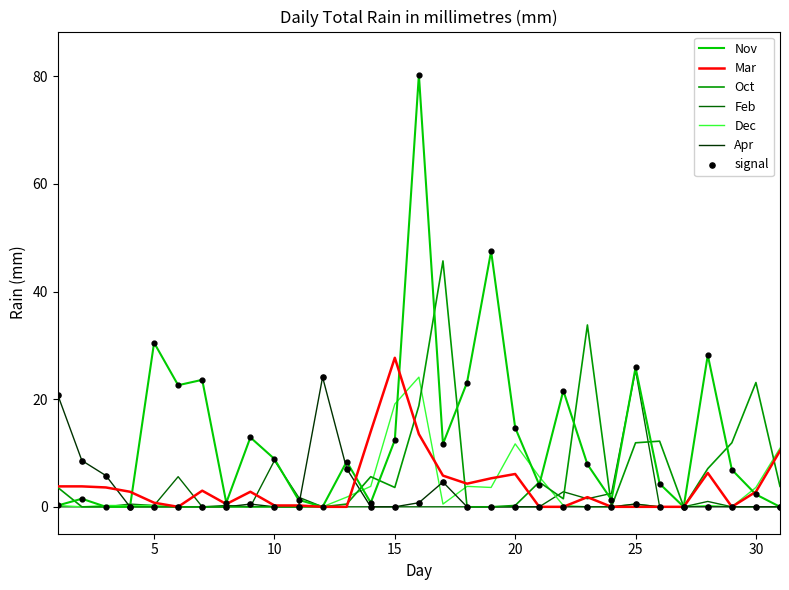

Which series has the largest total across all categories?

Nov